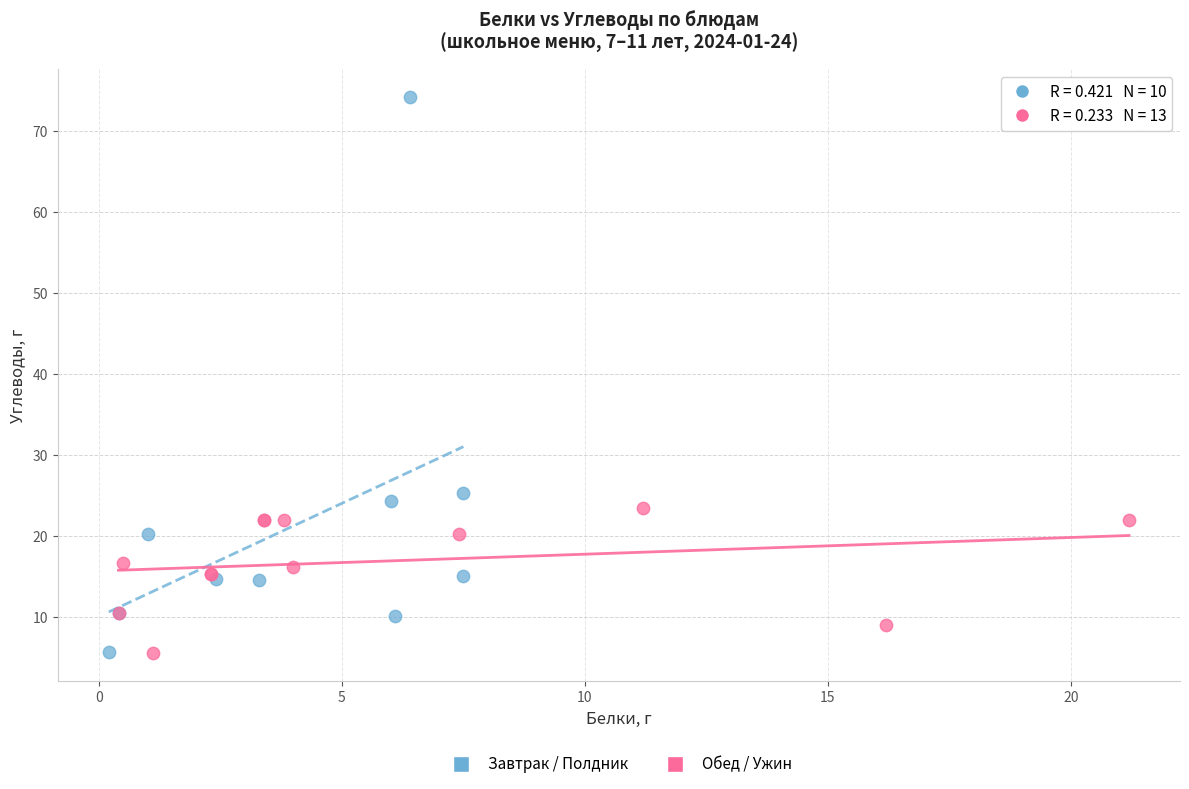

Which series has the largest Y range (max minus min)?

Завтрак / Полдник